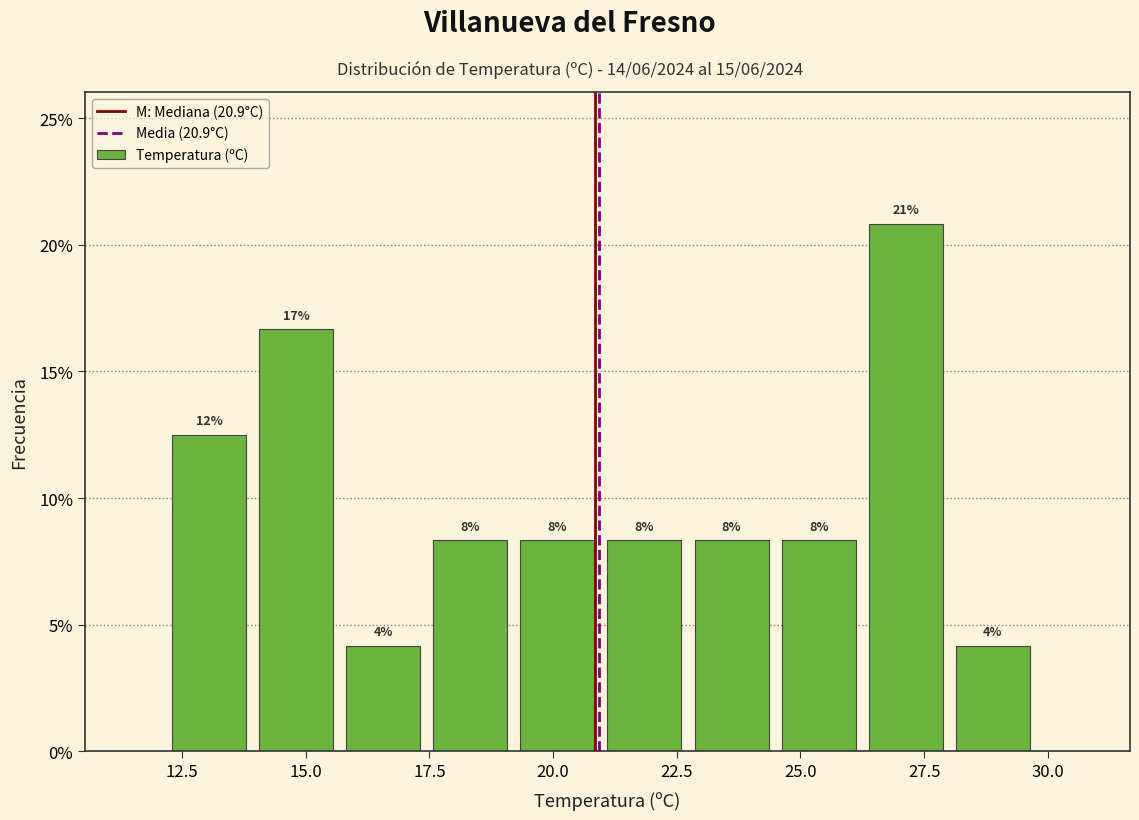

Read against the x-axis, roughly where is the centre of the tallest bar?

27.0